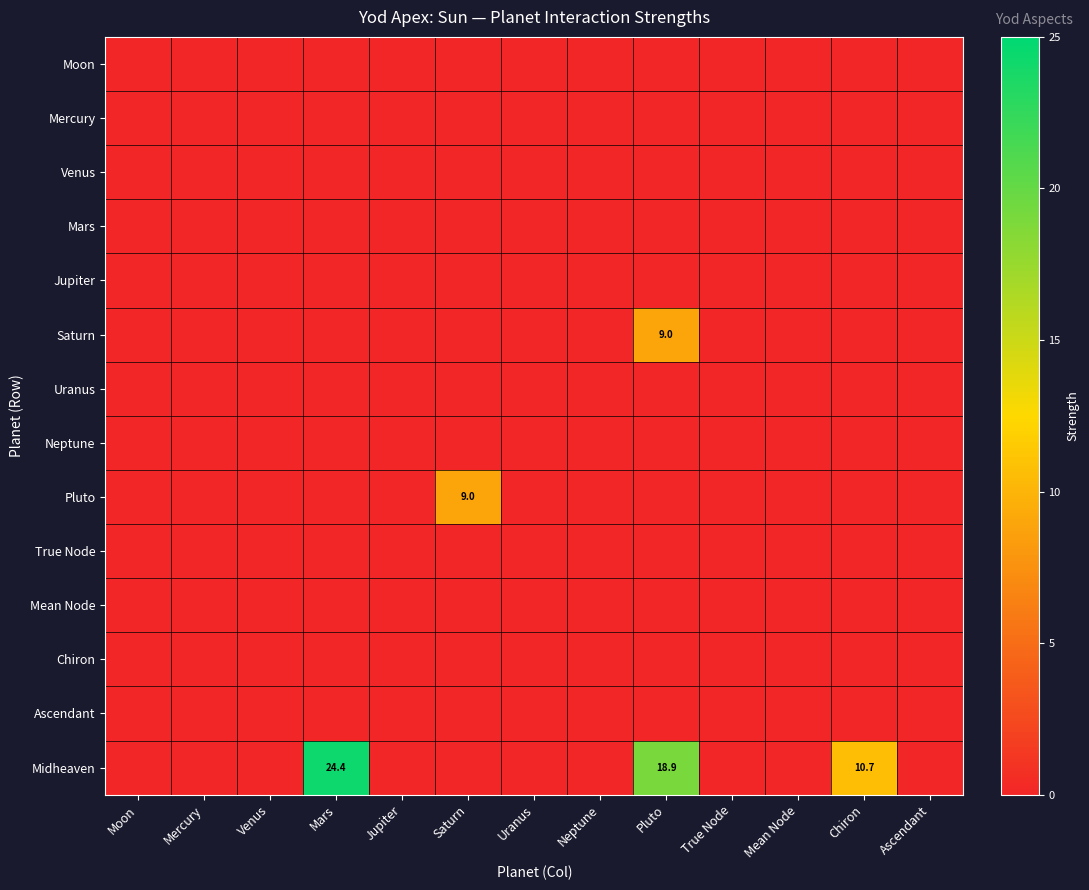

At which label does Neptune reach its peak?

Moon